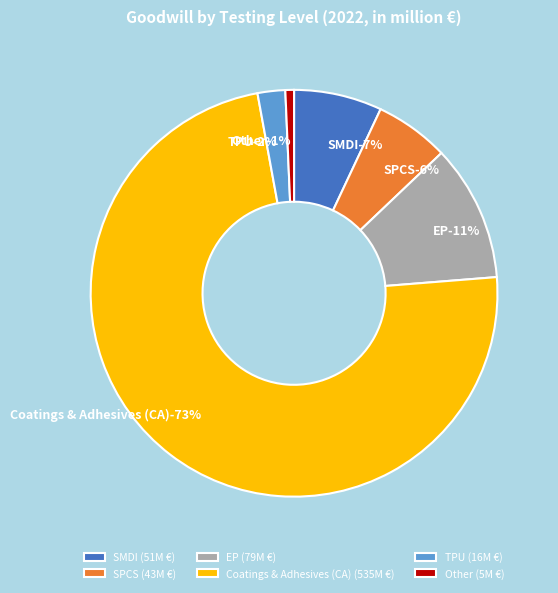

Between Standard Polycarbonate (SPCS) and Other, which is larger?

Standard Polycarbonate (SPCS)